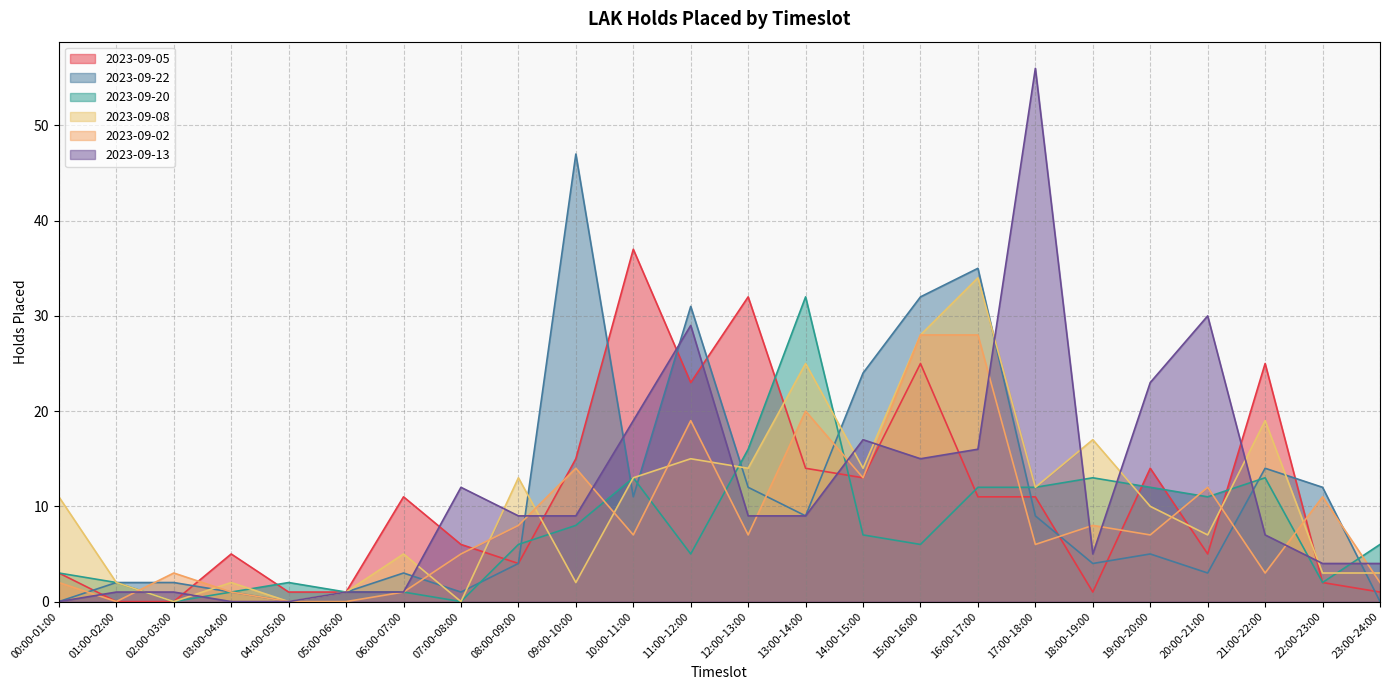

True or false: 2023-09-02 has a value of 13 at 14:00-15:00.

True